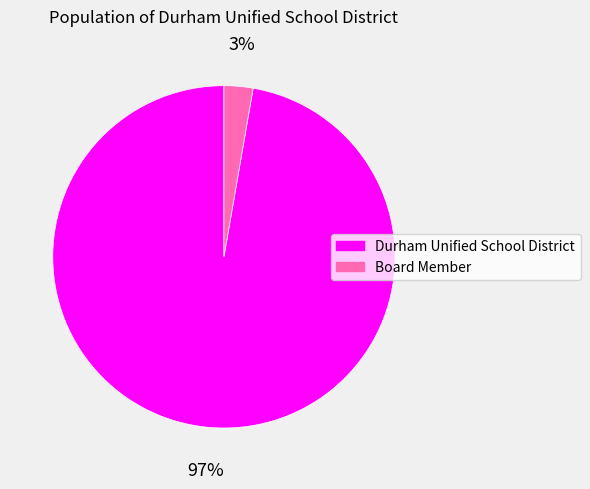

Is it true that Durham Unified School District is 97% of the pie?

True